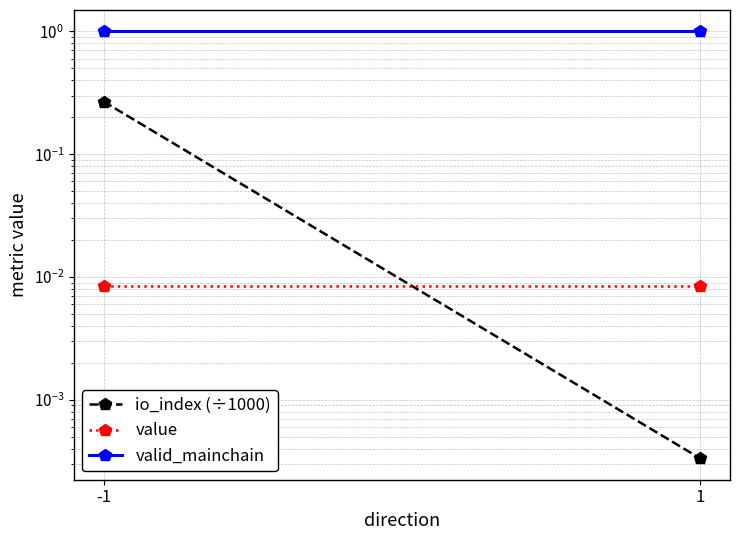

Which series has the largest total across all categories?

valid_mainchain